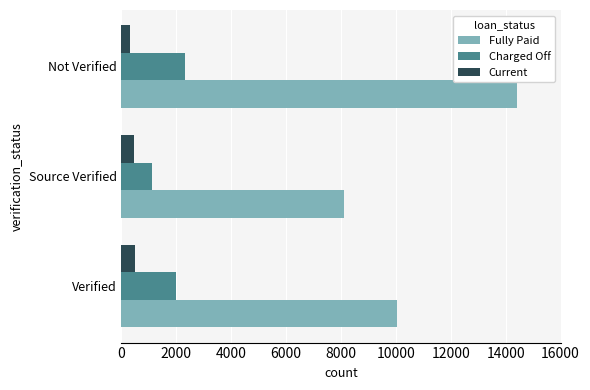

True or false: Fully Paid has a value of 14374 at Source Verified.

False